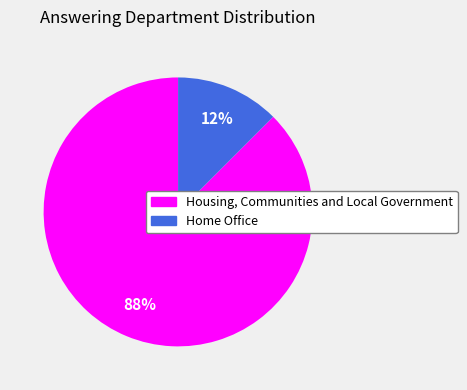

How many slices are in this pie chart?

2